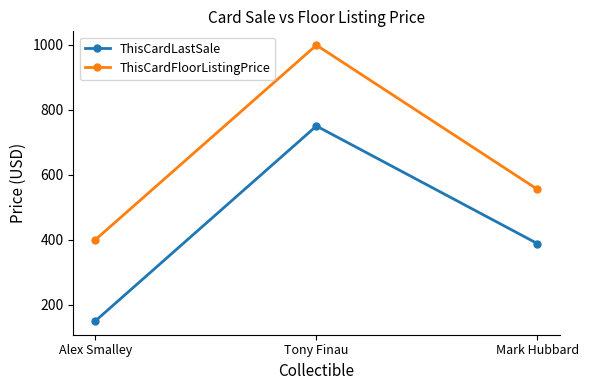

Count the number of categories in the chart.

3